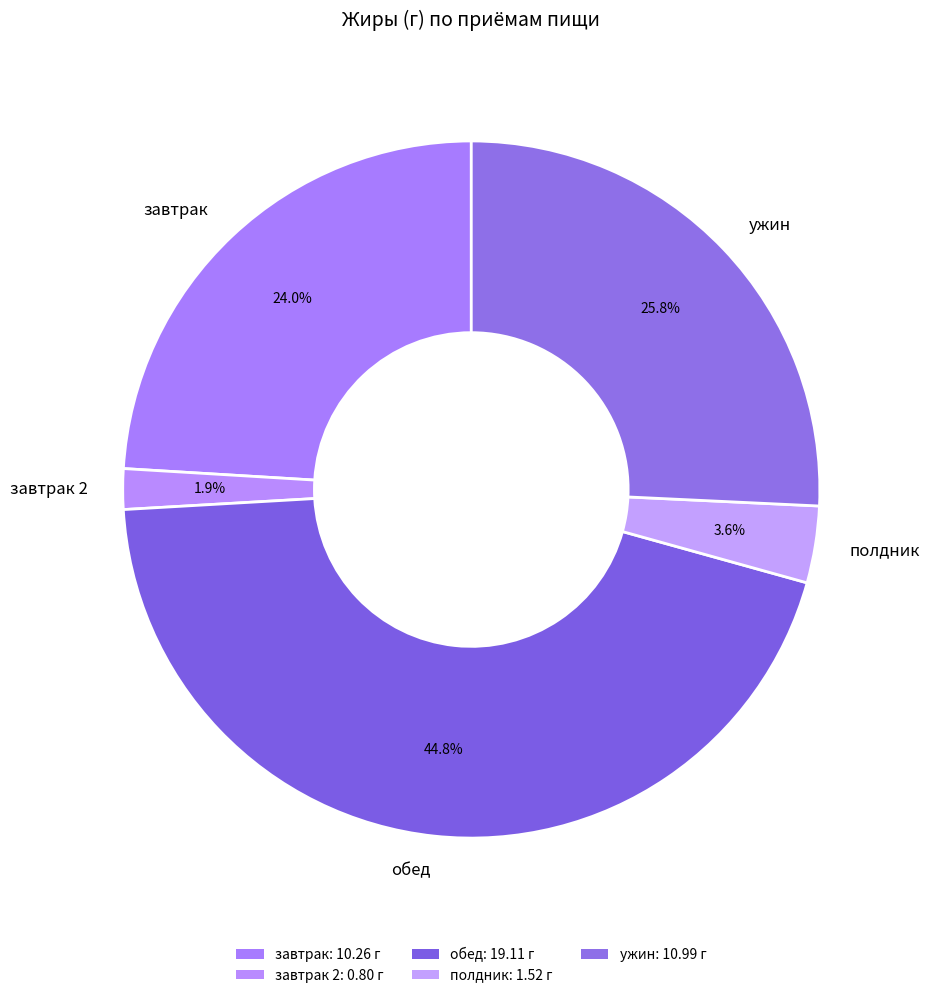

To the nearest percent, what is the difference between the полдник and ужин slice percentages?

22%